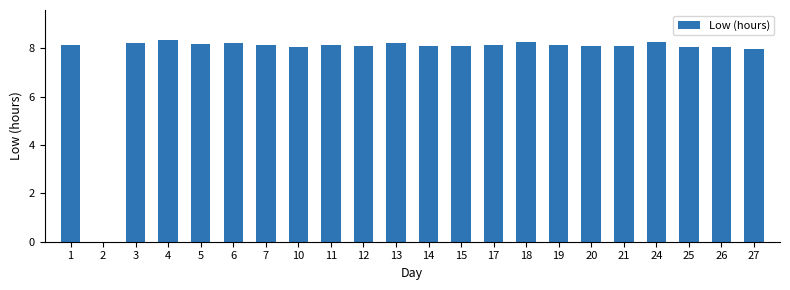

What is the sum of all values?

171.1